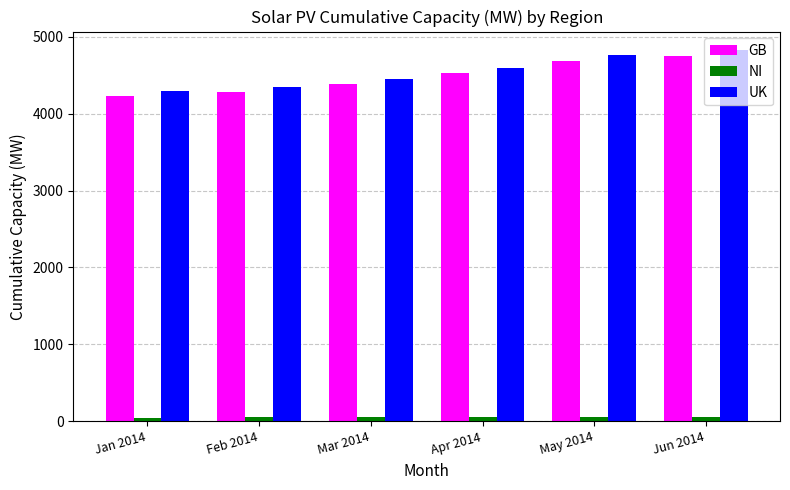

At which label does UK reach its peak?

Jun 2014